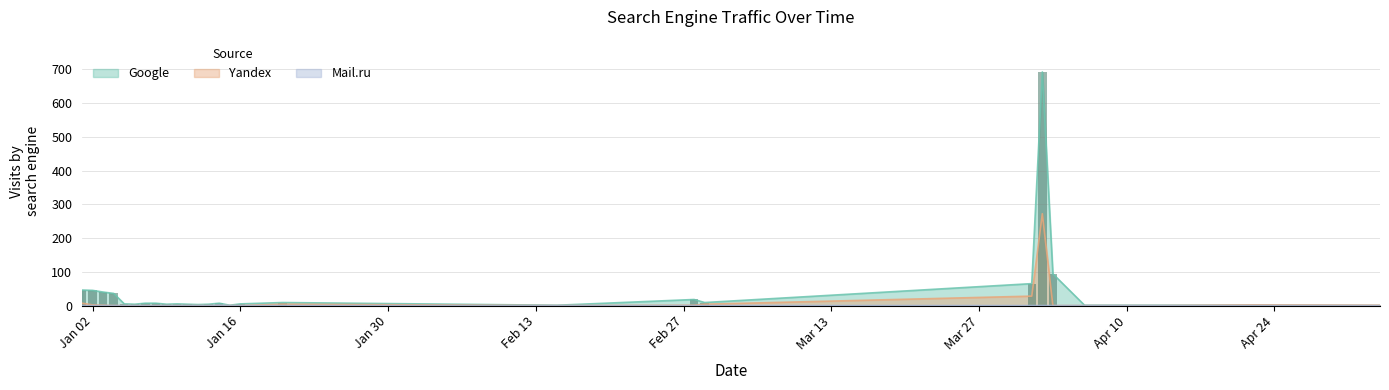

What position from the right is 2018-01-20?

9